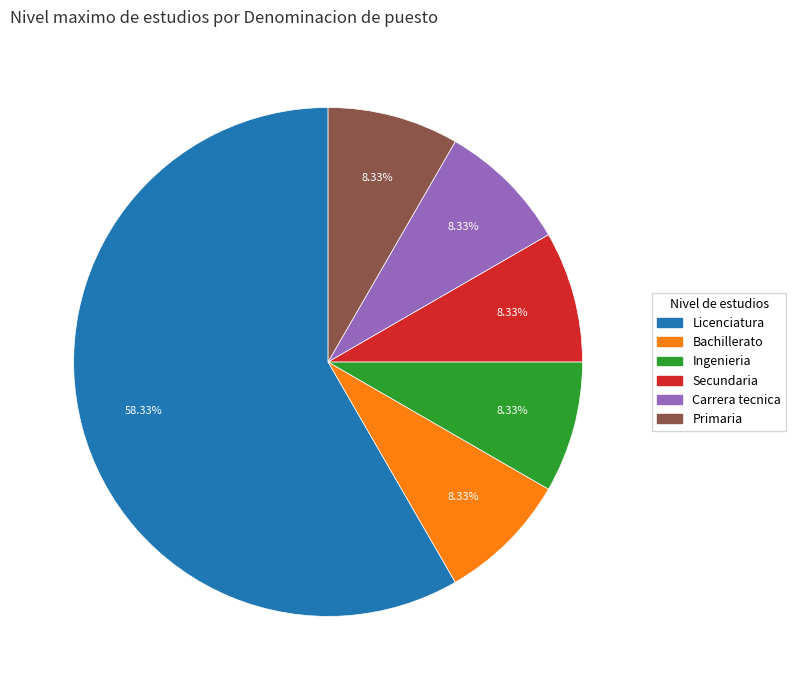

Which category has the biggest portion of the pie?

Licenciatura